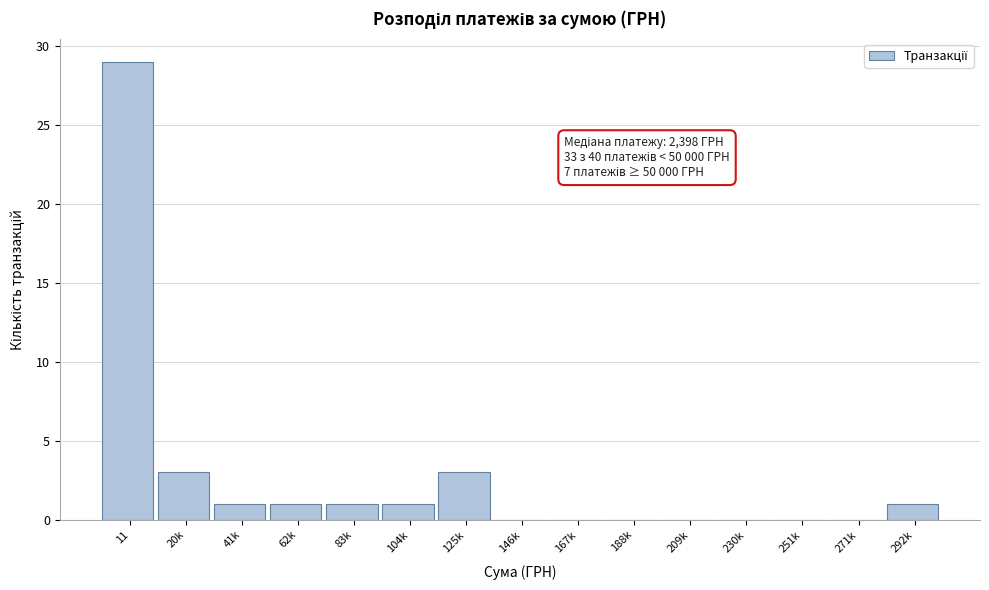

Reading right to left, extract all data points from this chart.

292k=1	271k=0	251k=0	230k=0	209k=0	188k=0	167k=0	146k=0	125k=3	104k=1	83k=1	62k=1	41k=1	20k=3	11=29